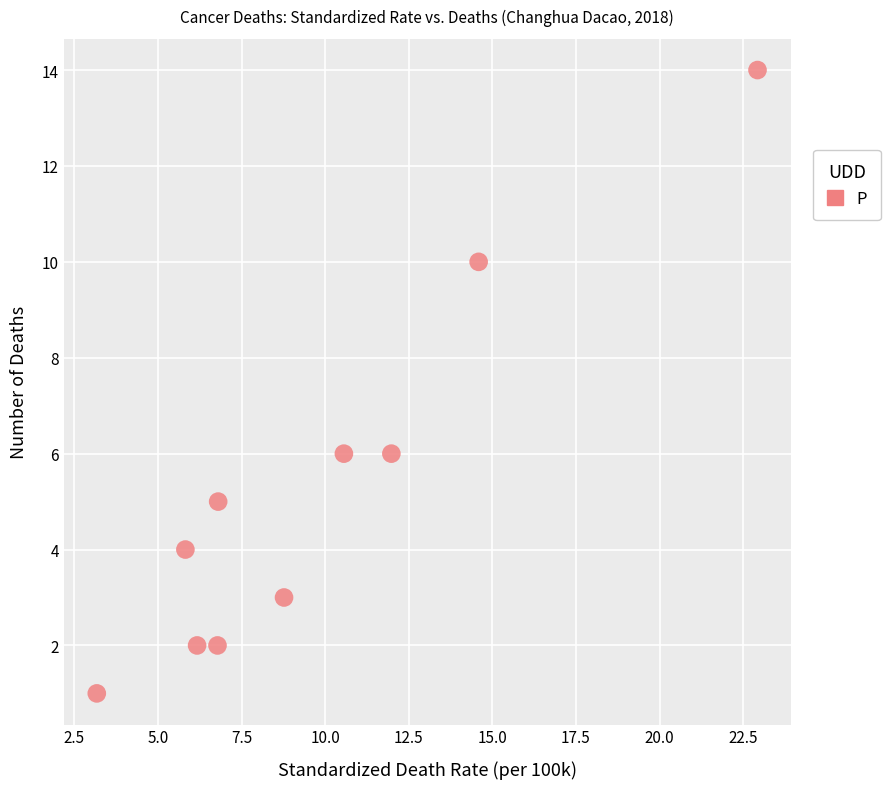

What is the range of Y values (max minus min)?

13